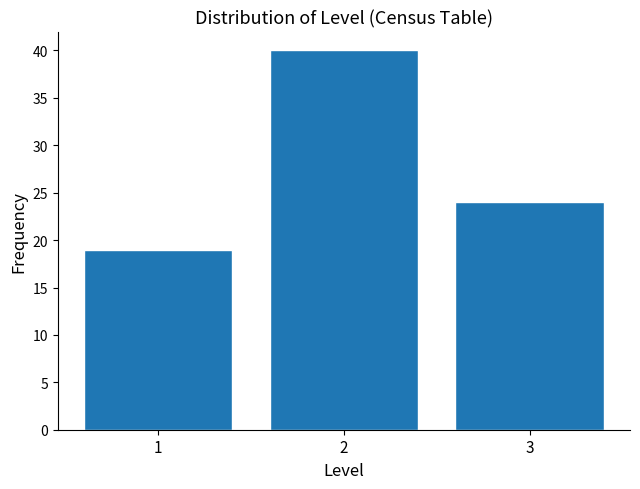

Reading left to right, extract all data points from this chart.

19	40	24